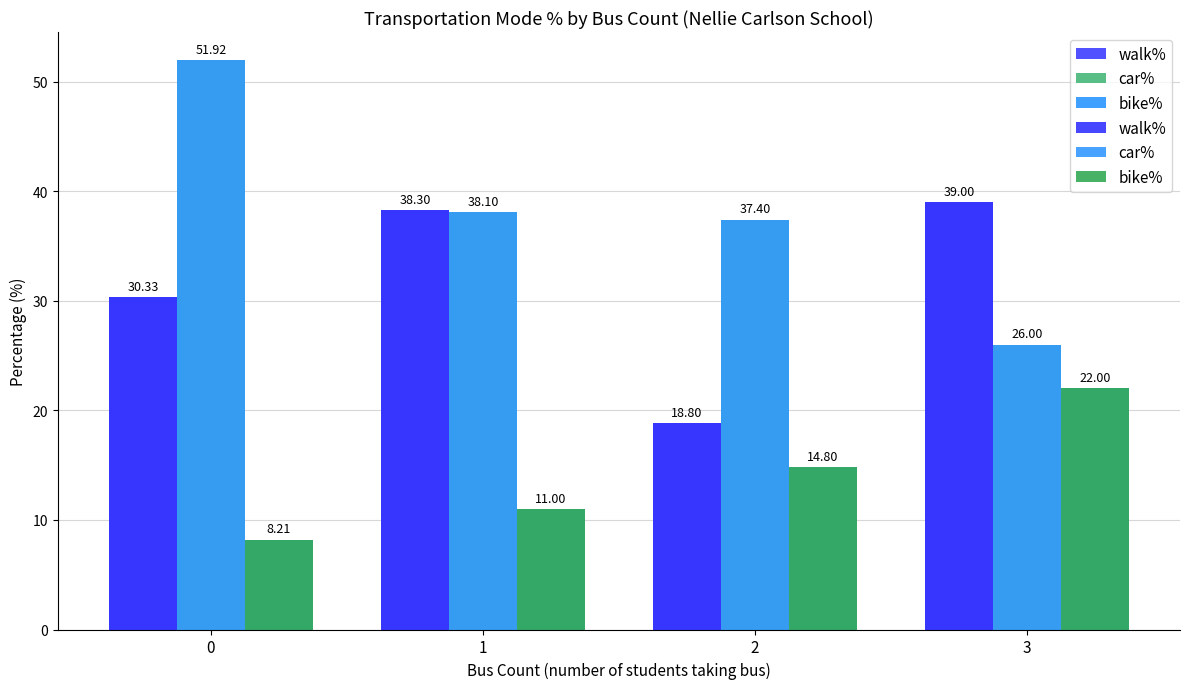

Are the bars horizontal?

No